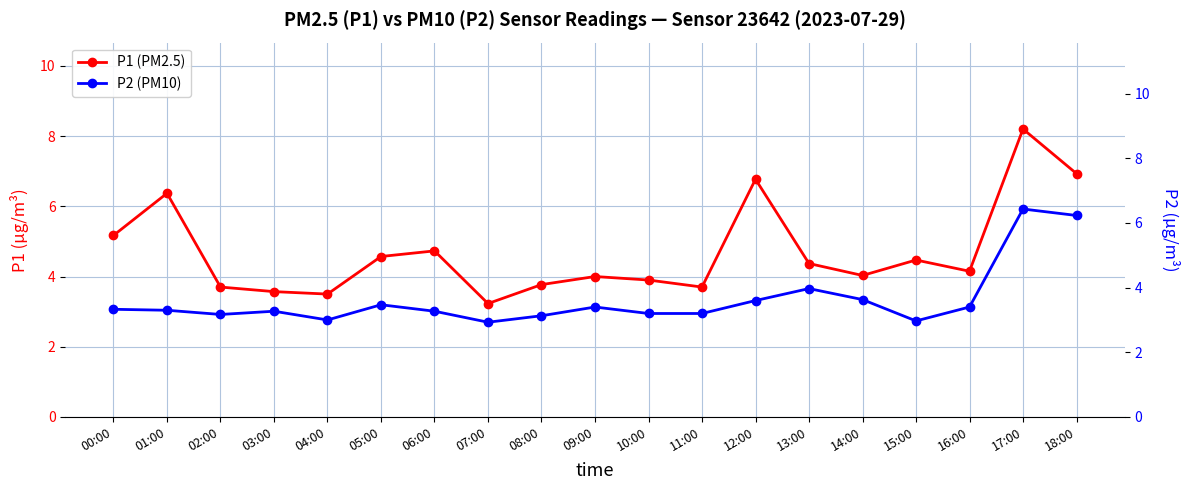

The value of P1 (PM2.5) at 09:00 is 4.0. True or false?

True